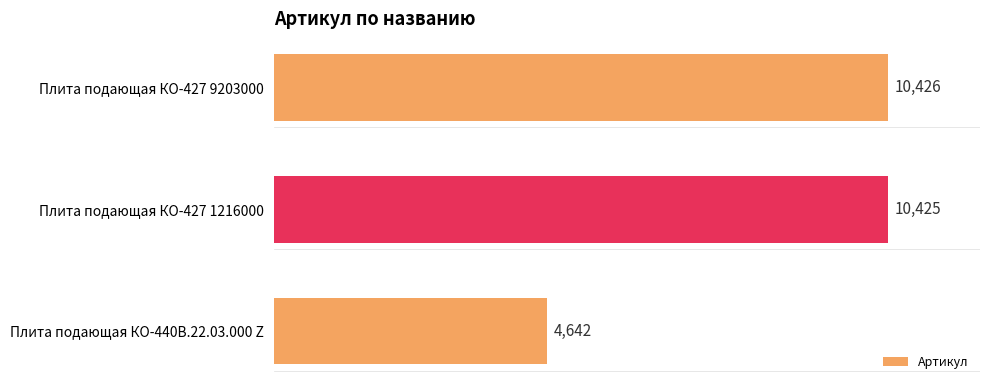

How many categories are shown in the chart?

3